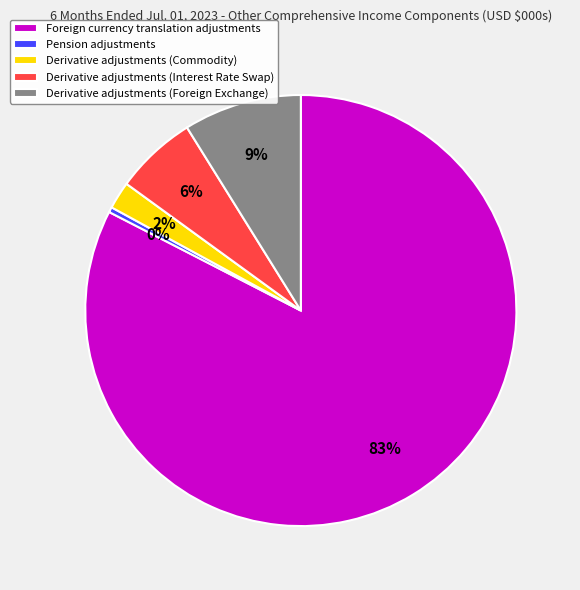

To the nearest percent, what is the combined percentage of Pension adjustments and Derivative adjustments (Commodity)?

2%